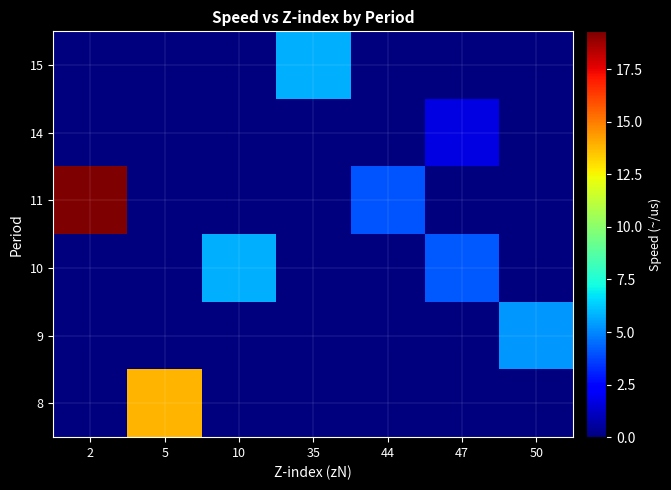

Rank the series at 2 from lowest to highest value.

8, 9, 10, 14, 15, 11